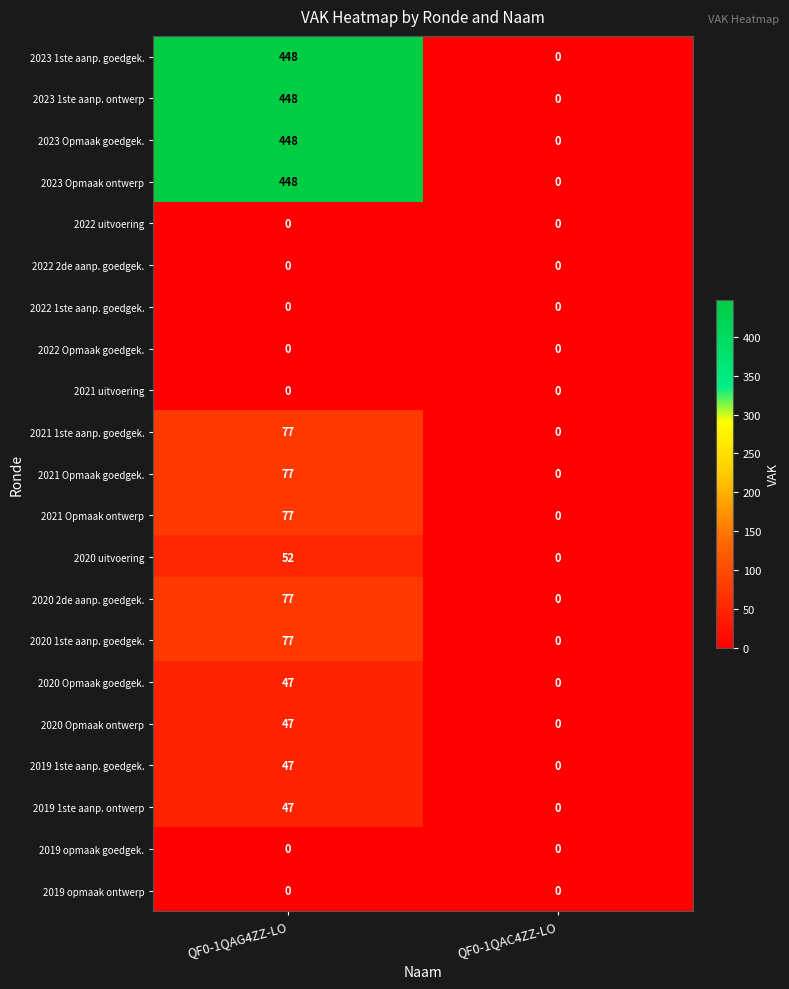

What is the difference between the highest and lowest values at QF0-1QAG4ZZ-LO?

448